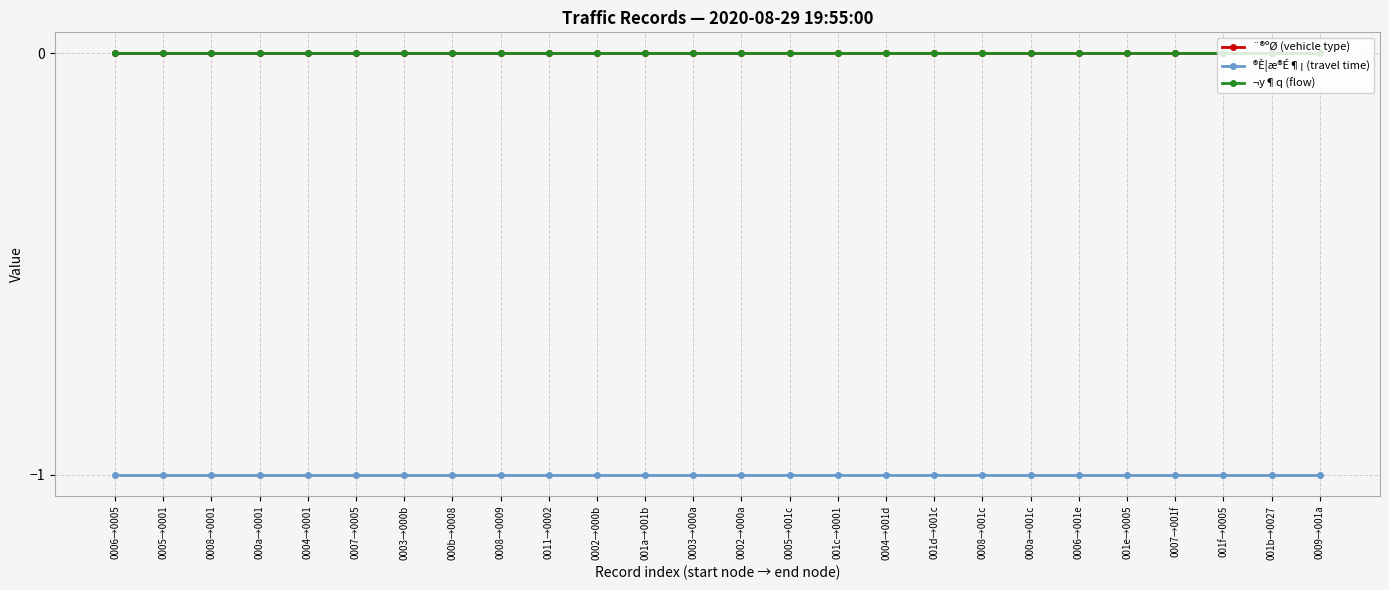

True or false: ®È¦æ®É¶¡ (travel time) has more than 1 points higher than both neighbors.

False